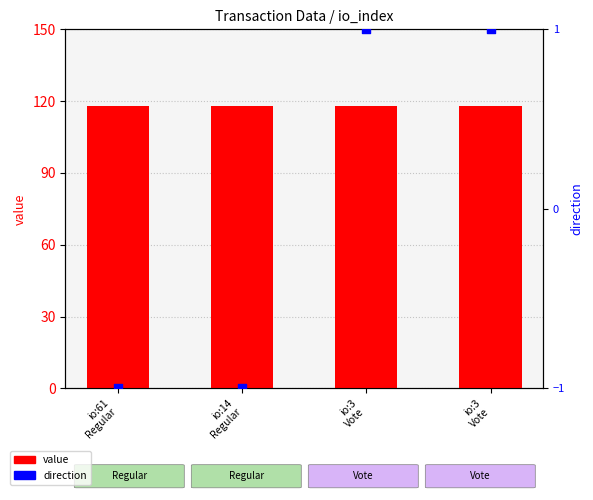

Which series has the largest Y range (max minus min)?

direction (+1 offset)